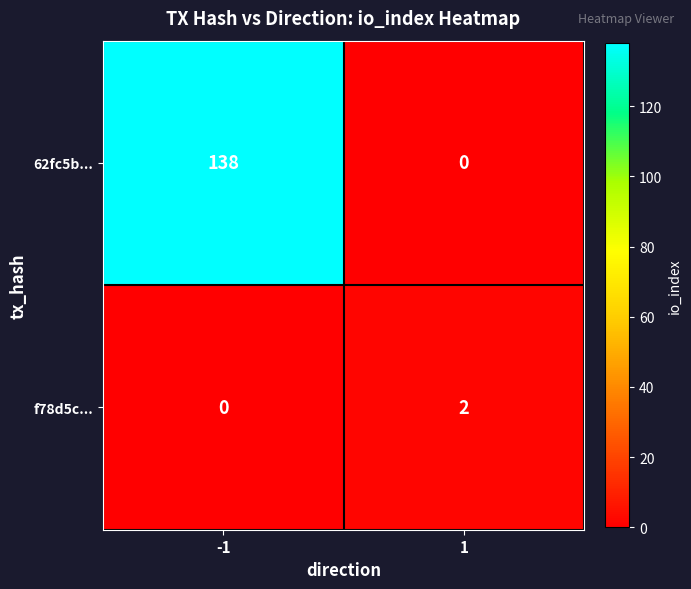

What is the total value across all series at -1?

138